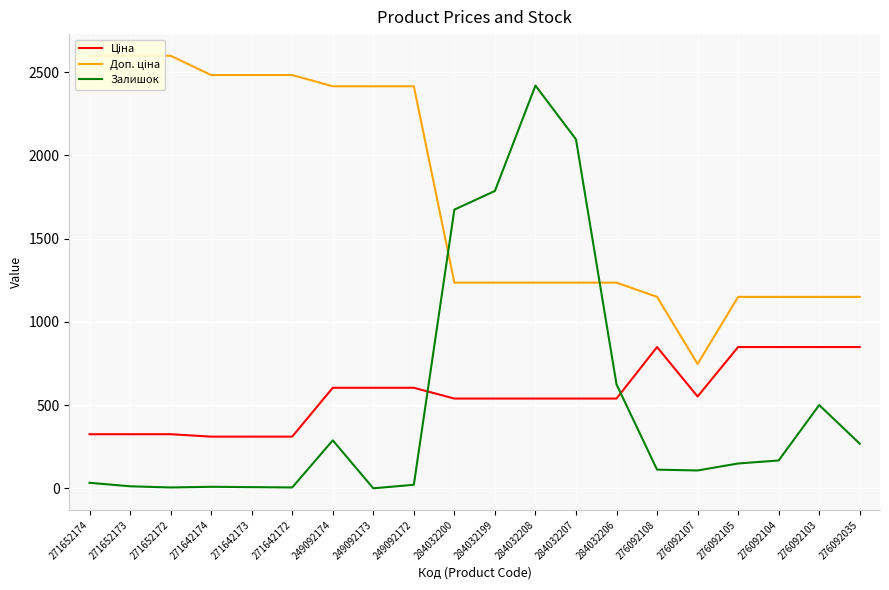

Is the value of Ціна at 284032199 greater than the value of Залишок at 249092172?

Yes